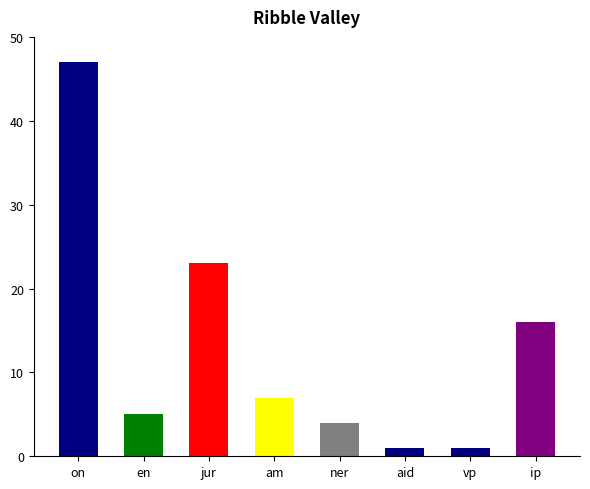

What is the value of the 7th bar from the left?

1